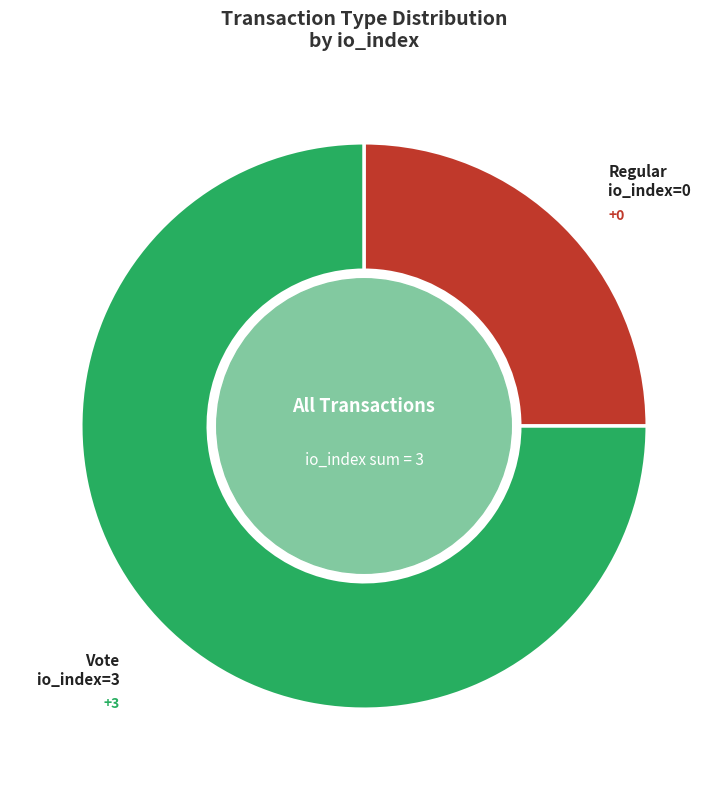

True or false: Regular io_index=0 accounts for 25% of the total.

True